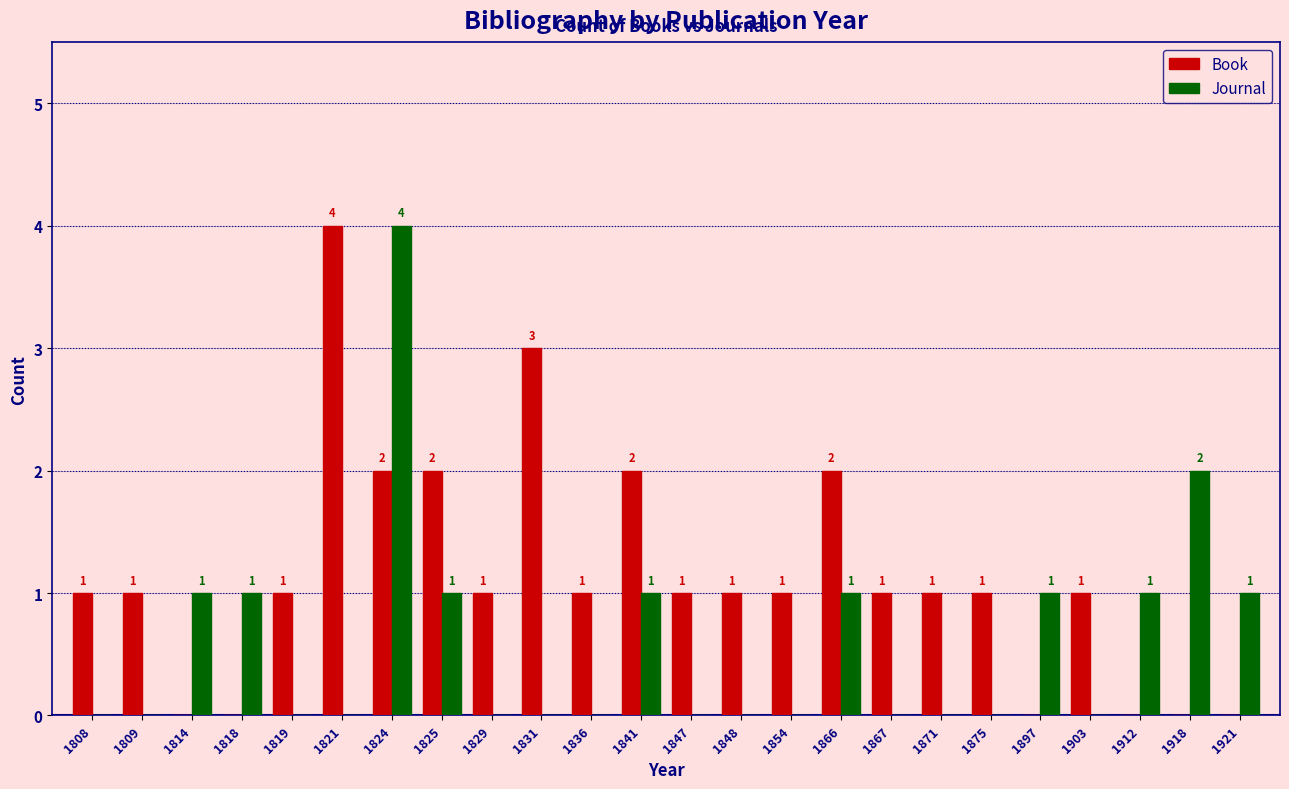

What is the total value across all series at 1809?

1